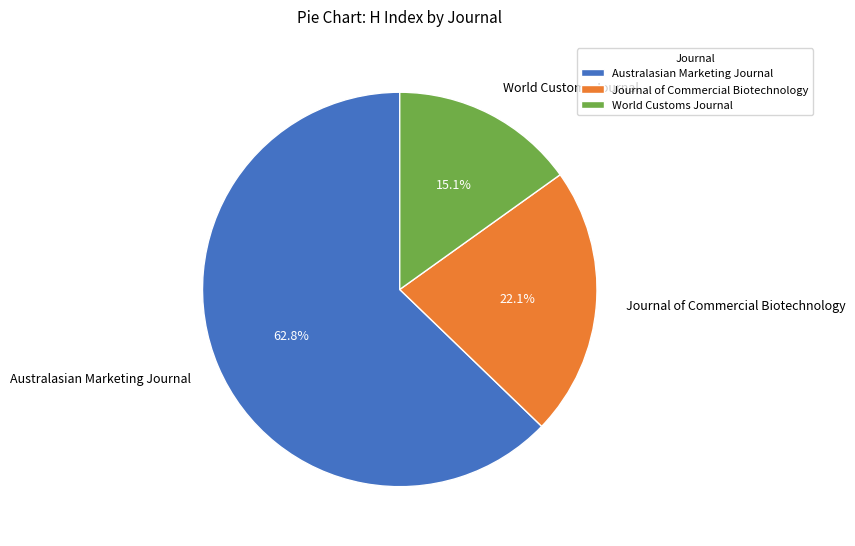

What is the ratio of the value at Australasian Marketing Journal to the value at World Customs Journal?

4.2